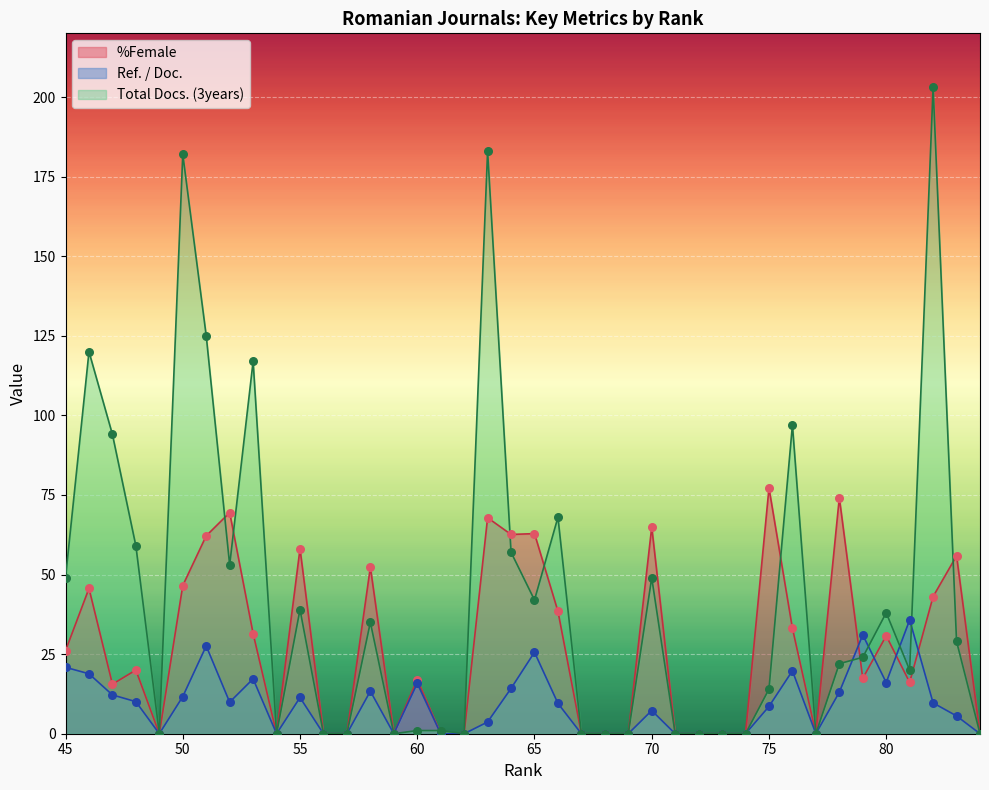

What are all the series names shown in the legend?

%Female, Ref. / Doc., Total Docs. (3years)